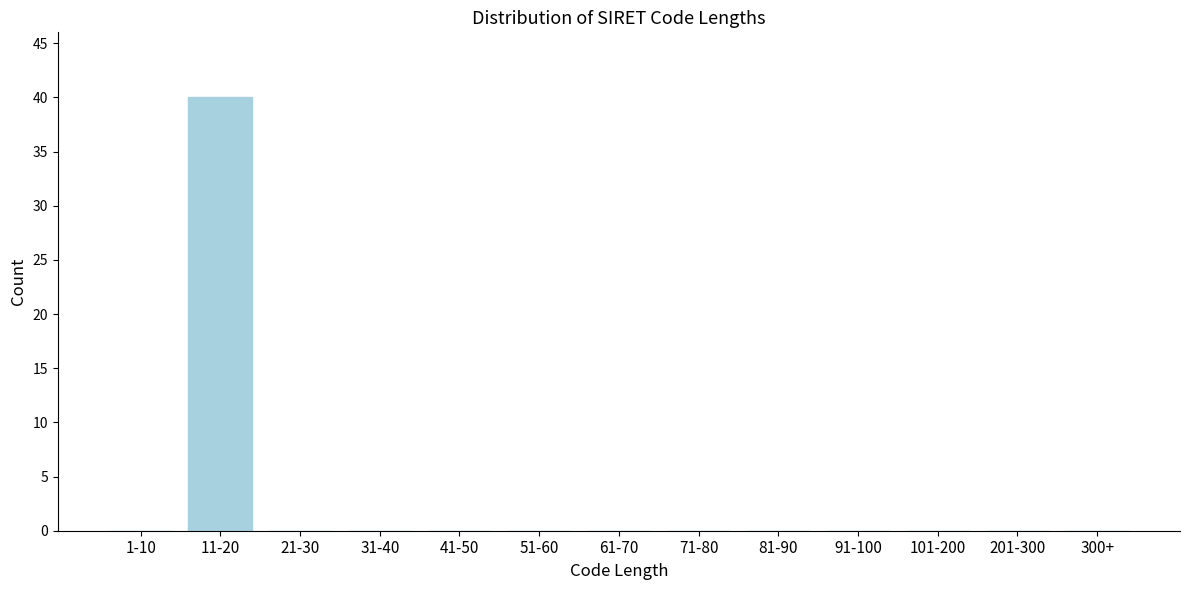

Reading left to right, transcribe all the data shown in this chart.

1-10=0	11-20=40	21-30=0	31-40=0	41-50=0	51-60=0	61-70=0	71-80=0	81-90=0	91-100=0	101-200=0	201-300=0	300+=0